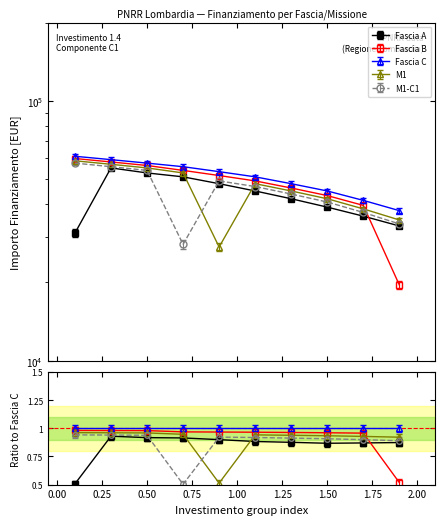

True or false: Fascia A and Fascia B intersect in this chart.

True